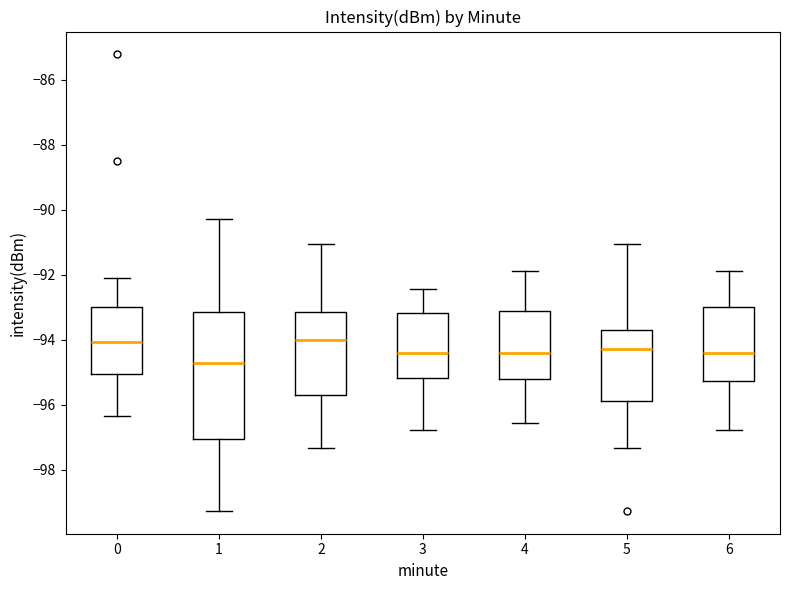

Which box's median line is the lowest?

1